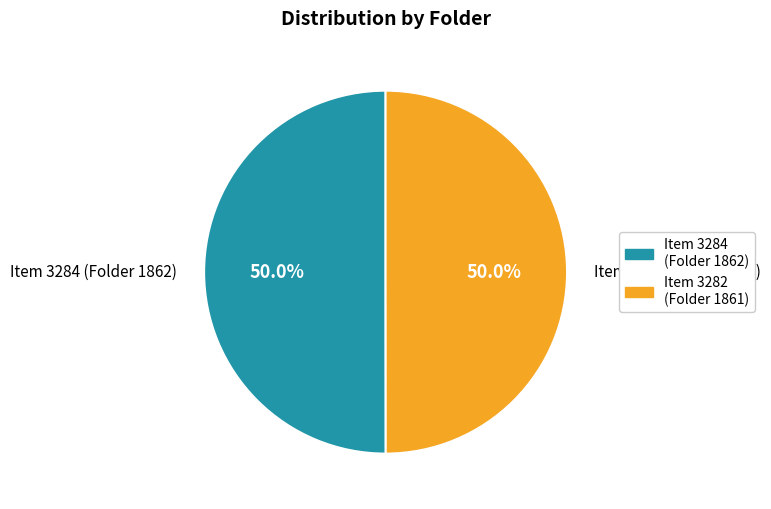

What percentage do Item 3284 (Folder 1862) and Item 3282 (Folder 1861) together represent?

100.0%